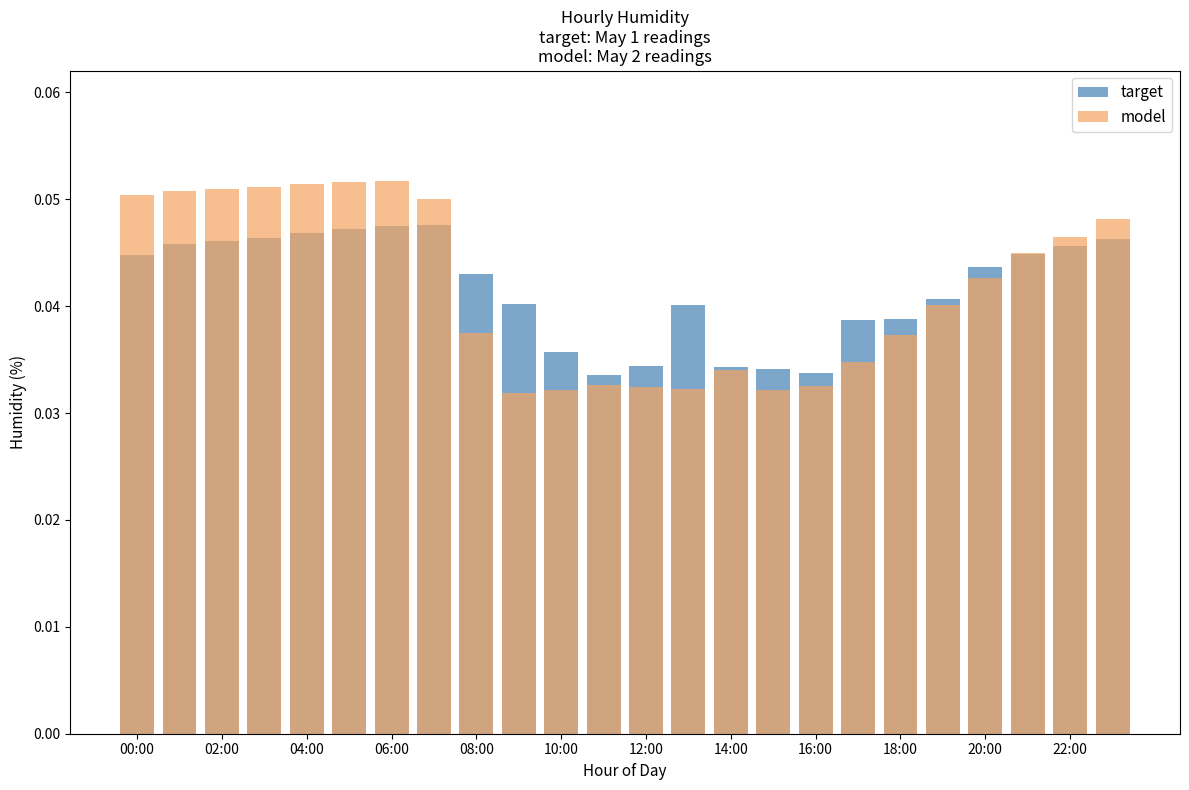

The value of model at 12:00 is 0.0. True or false?

True